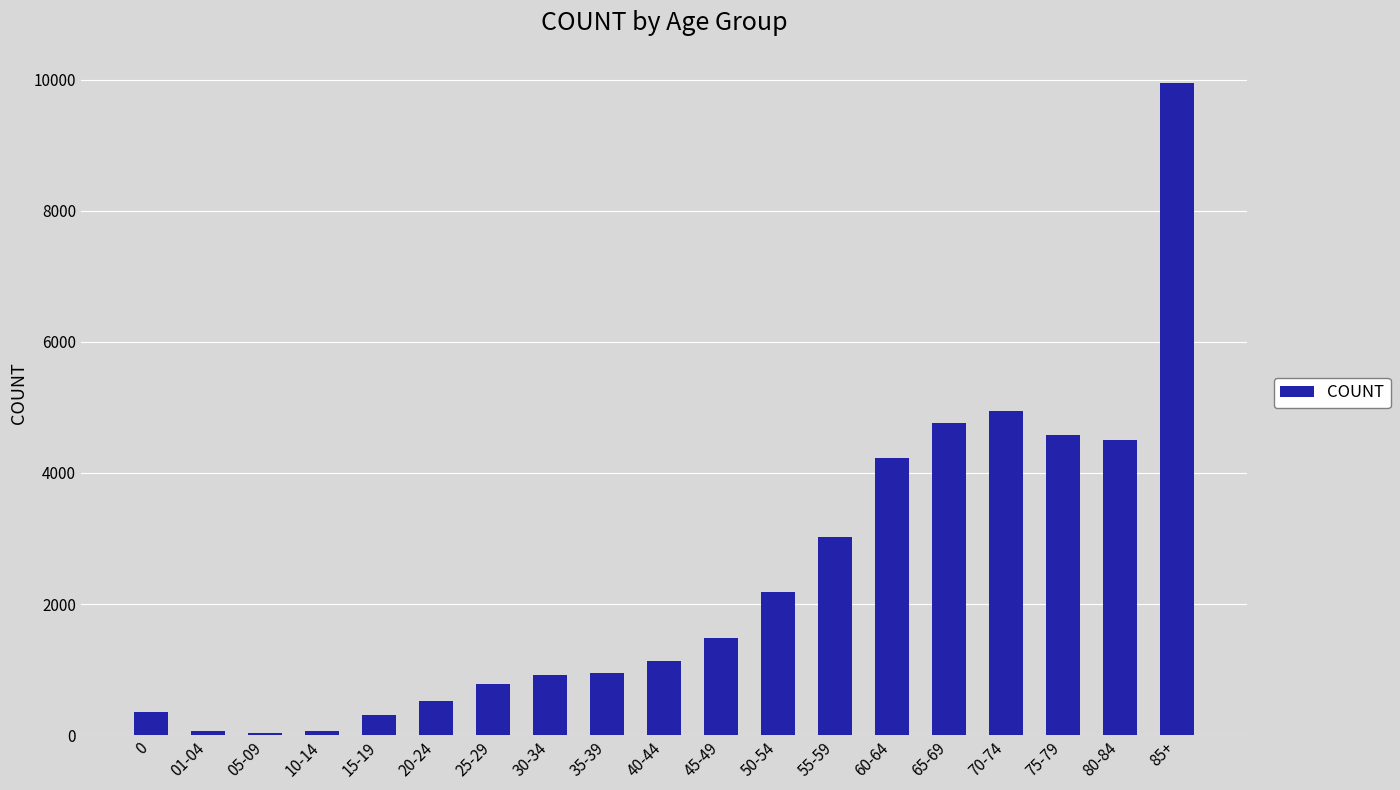

What is the smallest value displayed?

36